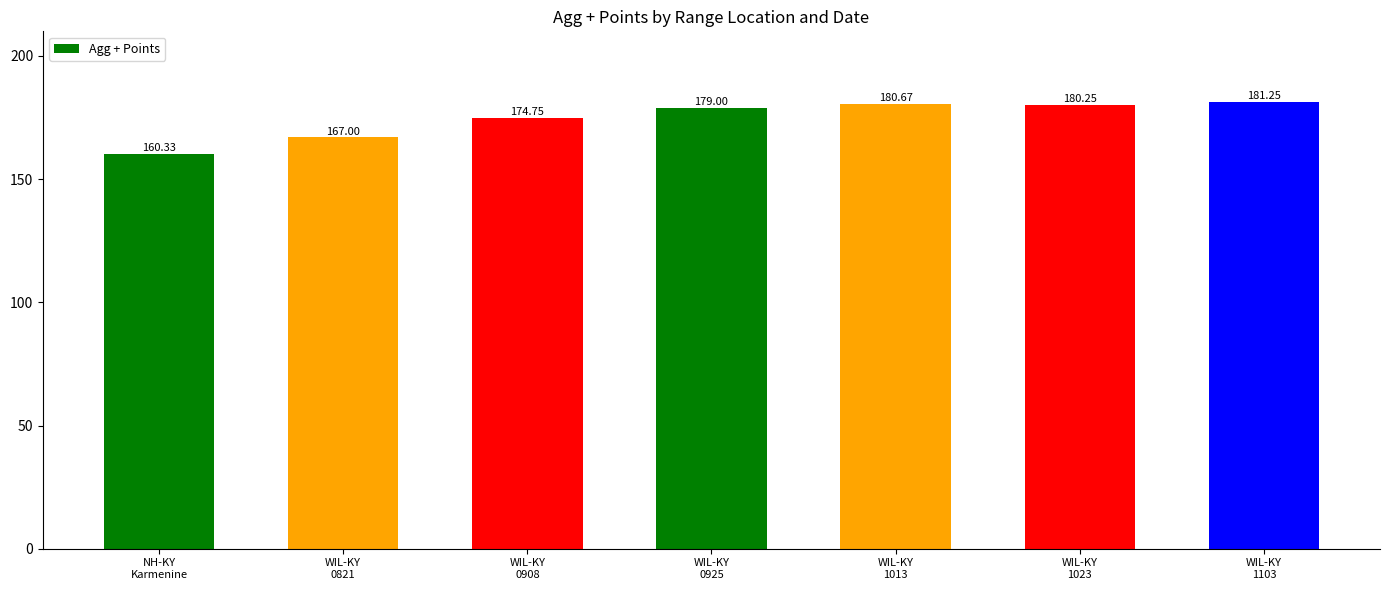

What is the label of the 4th bar from the left?

WIL-KY
0925